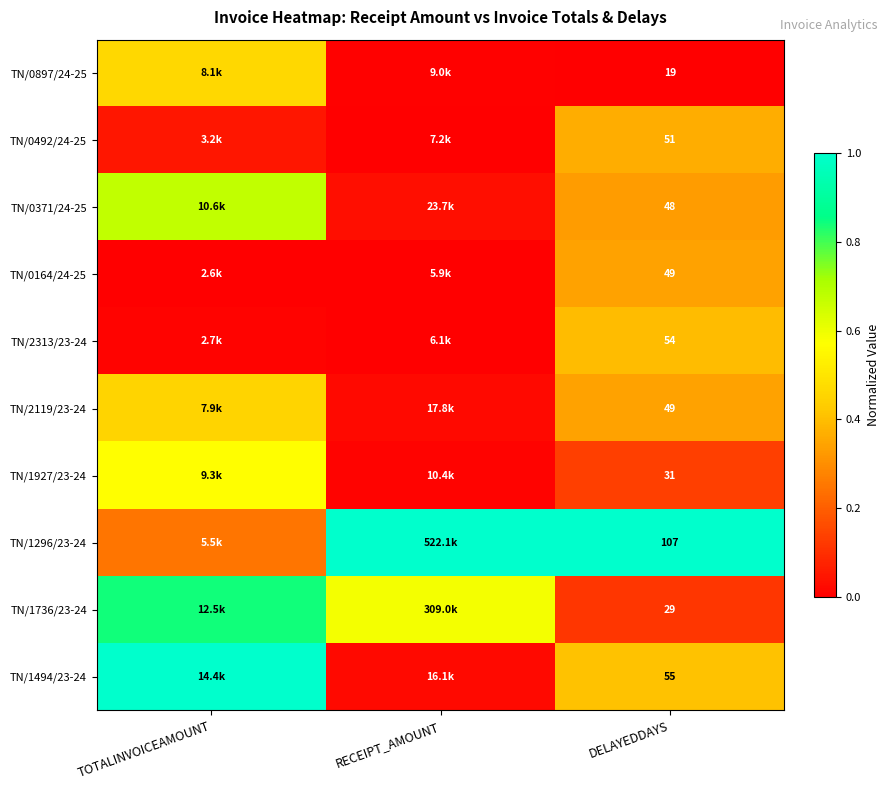

Is the value of TN/0164/24-25 at DELAYEDDAYS greater than the value of TN/1736/23-24 at DELAYEDDAYS?

Yes